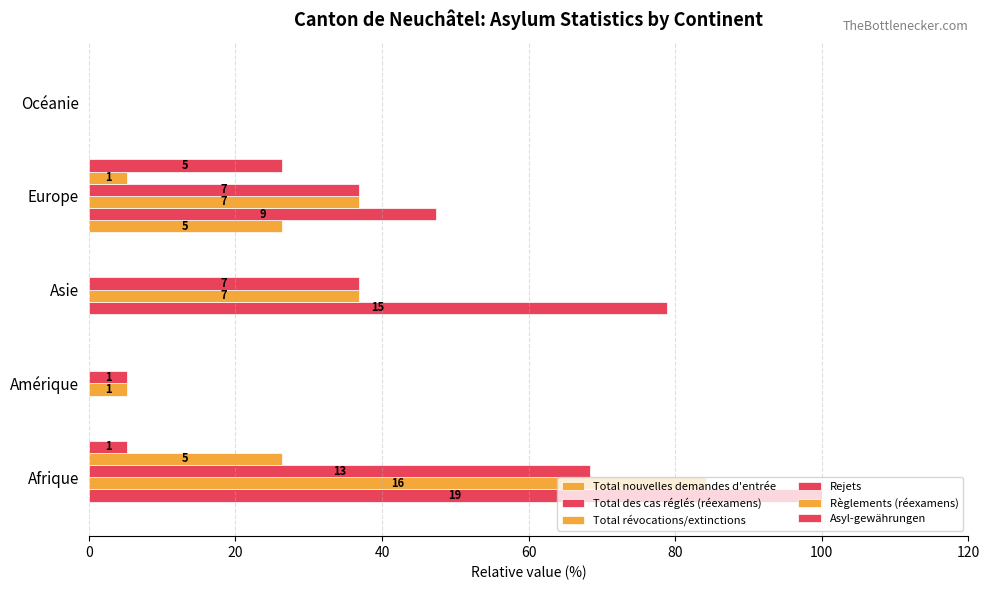

Rank the series by their maximum value, from highest to lowest.

Total des cas réglés (réexamens), Total révocations/extinctions, Rejets, Total nouvelles demandes d'entrée, Règlements (réexamens), Asyl-gewährungen